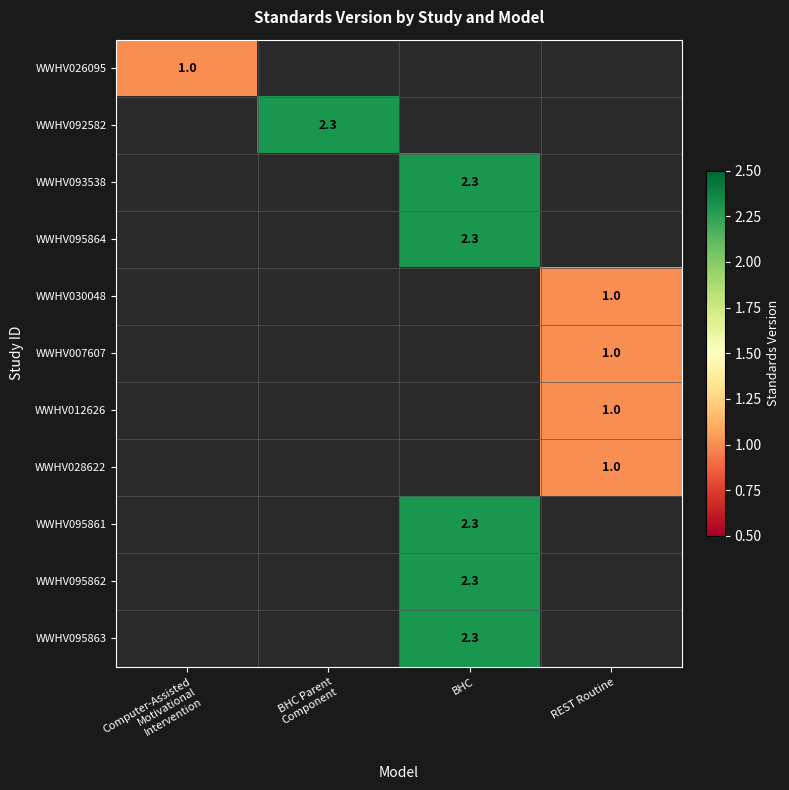

The value of WWHV095864 at BHC is 2.3. True or false?

True